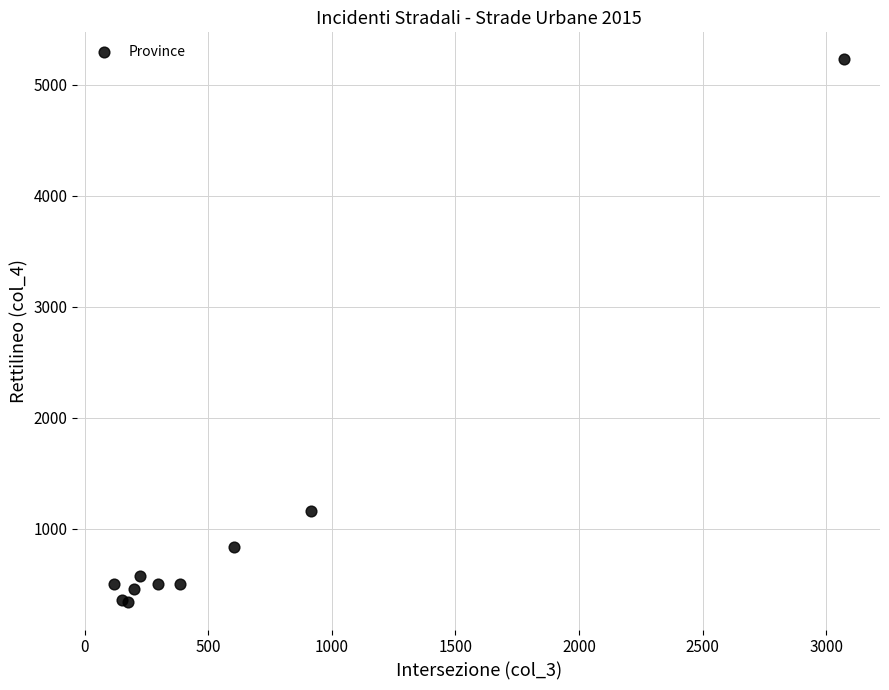

What Y value in the scatter plot is closest to 2781?

1158